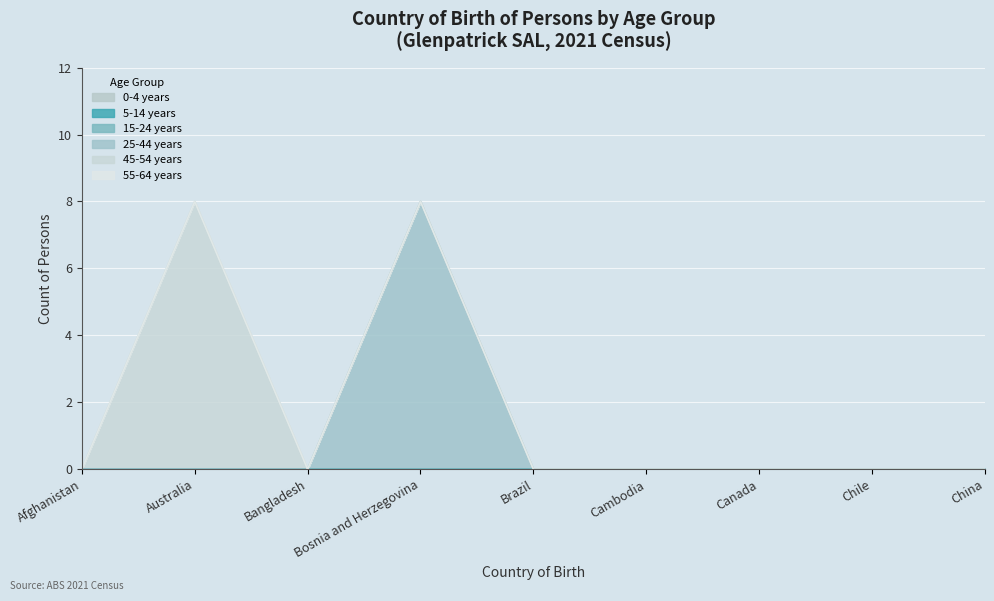

At Canada, list the series in order from smallest to largest.

0-4 years, 5-14 years, 15-24 years, 25-44 years, 45-54 years, 55-64 years